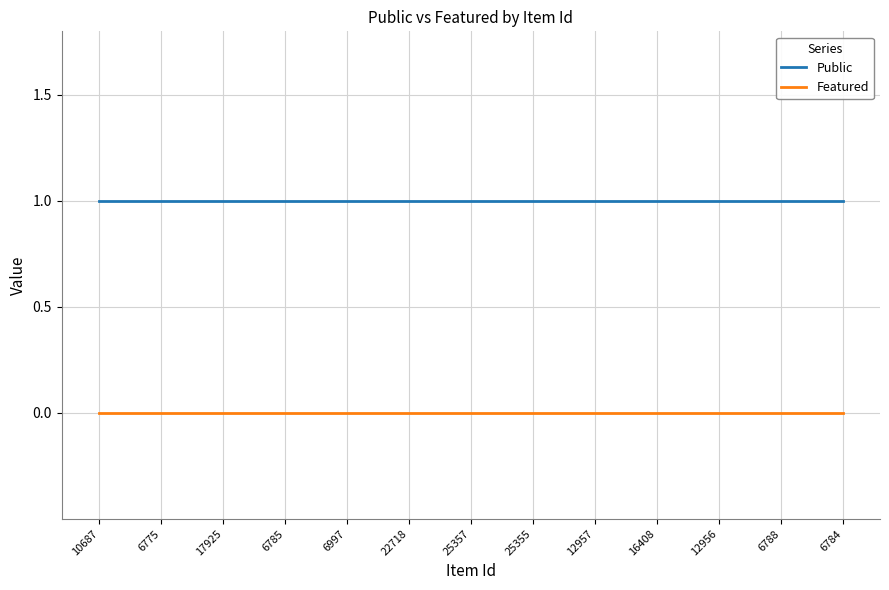

Rank the series by their average value, from highest to lowest.

Public, Featured